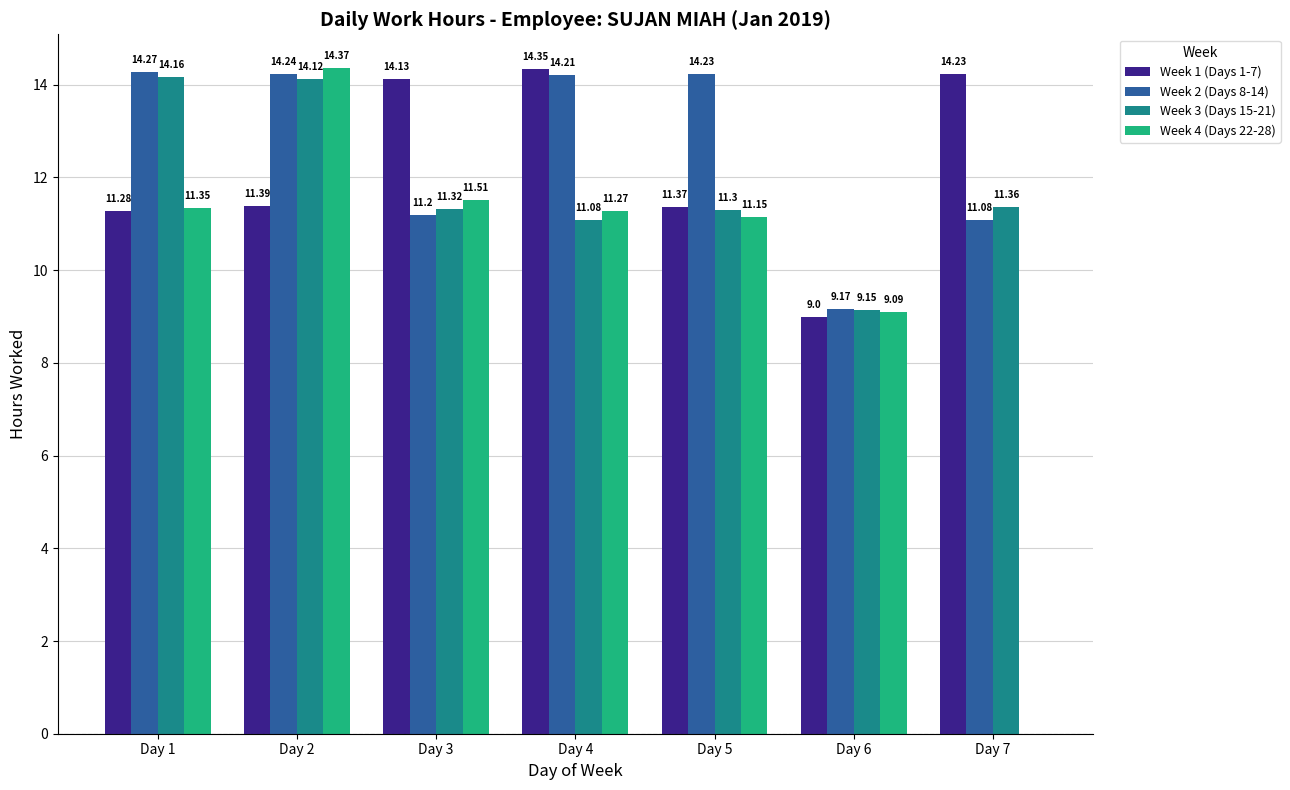

Is the value of Week 1 (Days 1-7) at Day 4 greater than the value of Week 2 (Days 8-14) at Day 5?

Yes